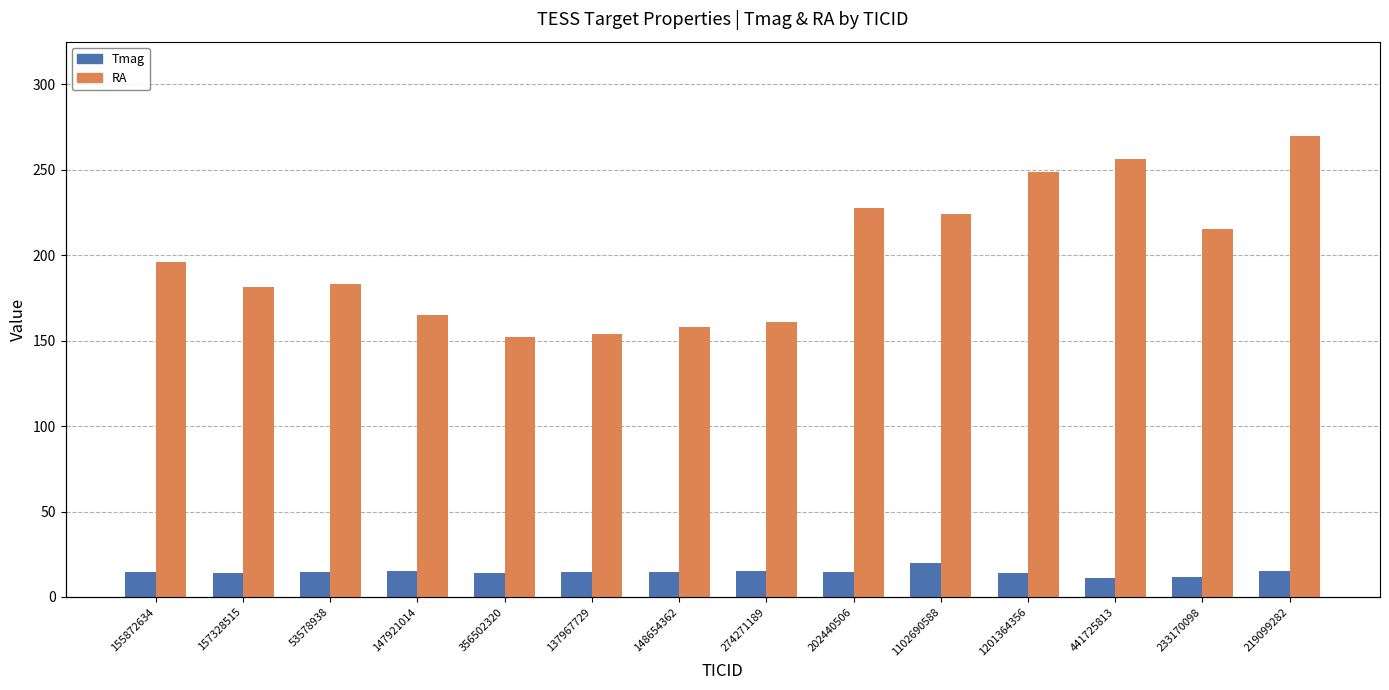

What is the label of the 2nd bar from the left?

157328515